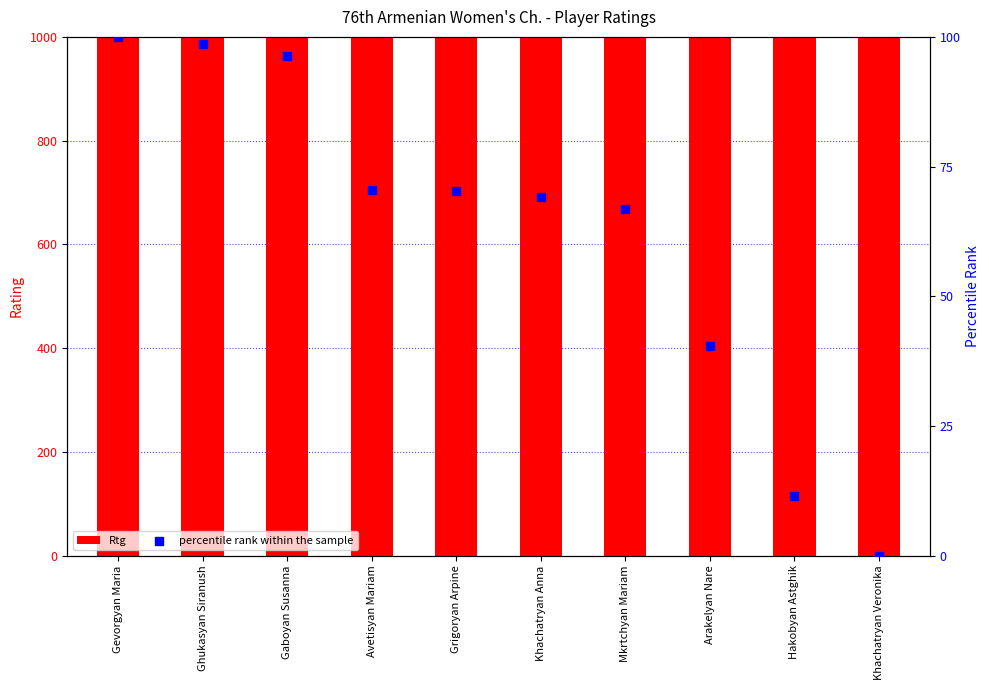

Which series reaches the minimum Y coordinate?

percentile rank within the sample